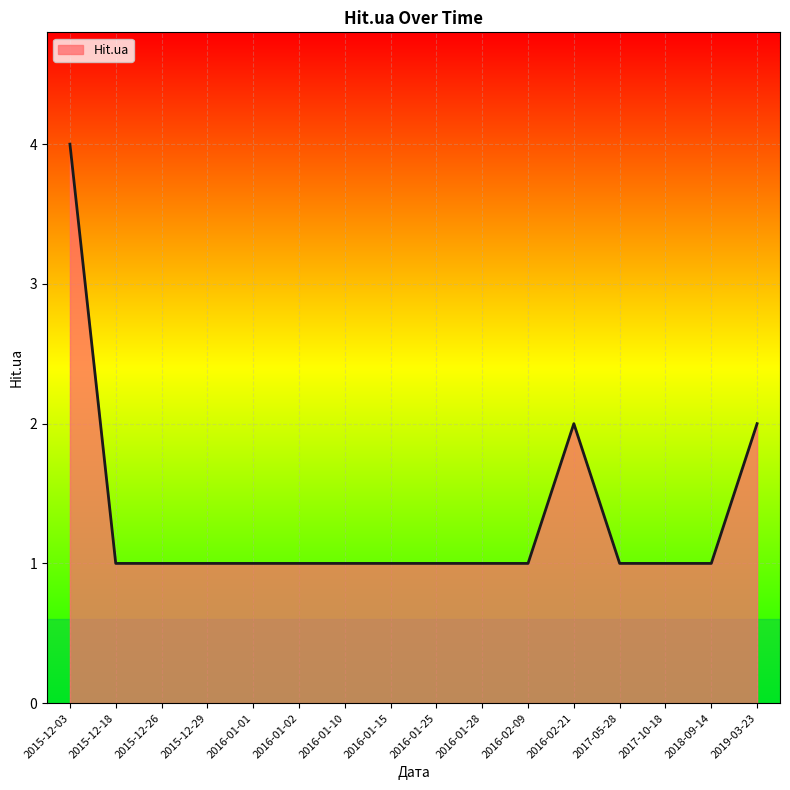

What is the maximum value shown in the chart?

4